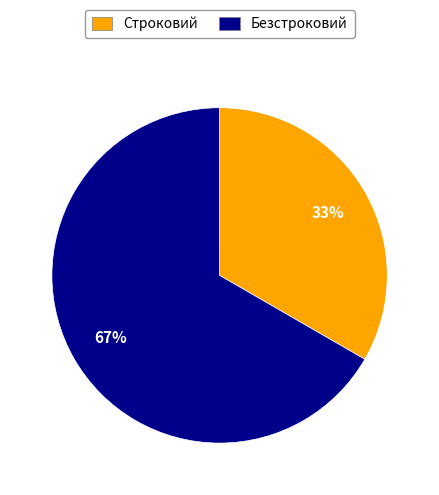

Does Строковий account for over 50% of the chart?

No